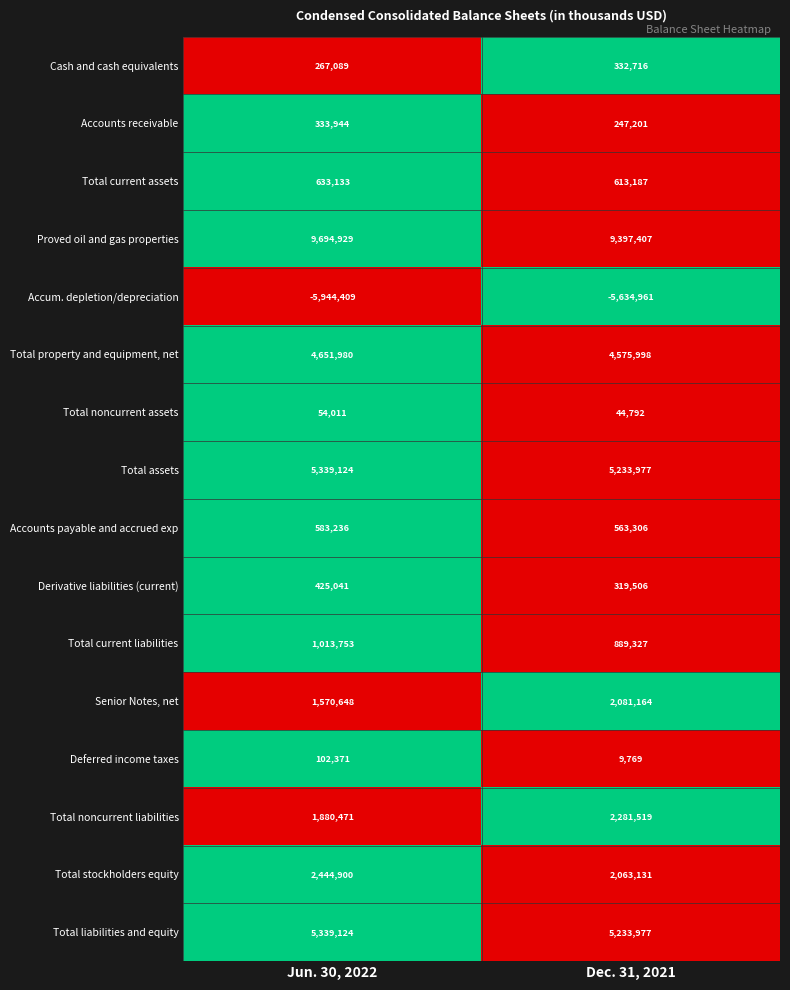

Rank the categories by Proved oil and gas properties value from highest to lowest.

Jun. 30, 2022, Dec. 31, 2021